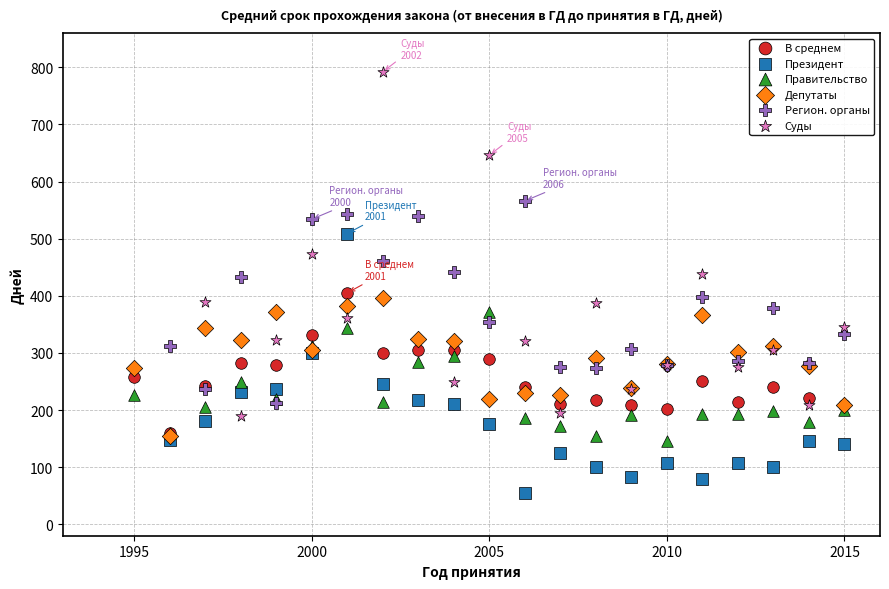

Which series contains the highest Y value?

Суды